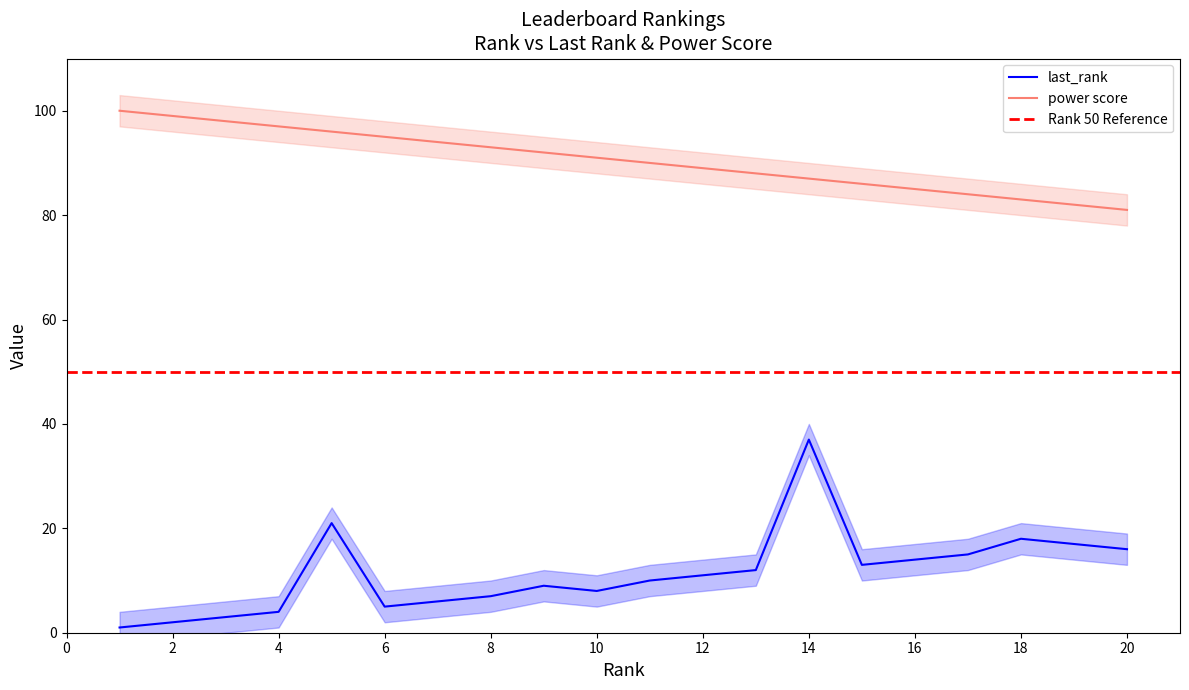

What is the sum of all last_rank values?

229